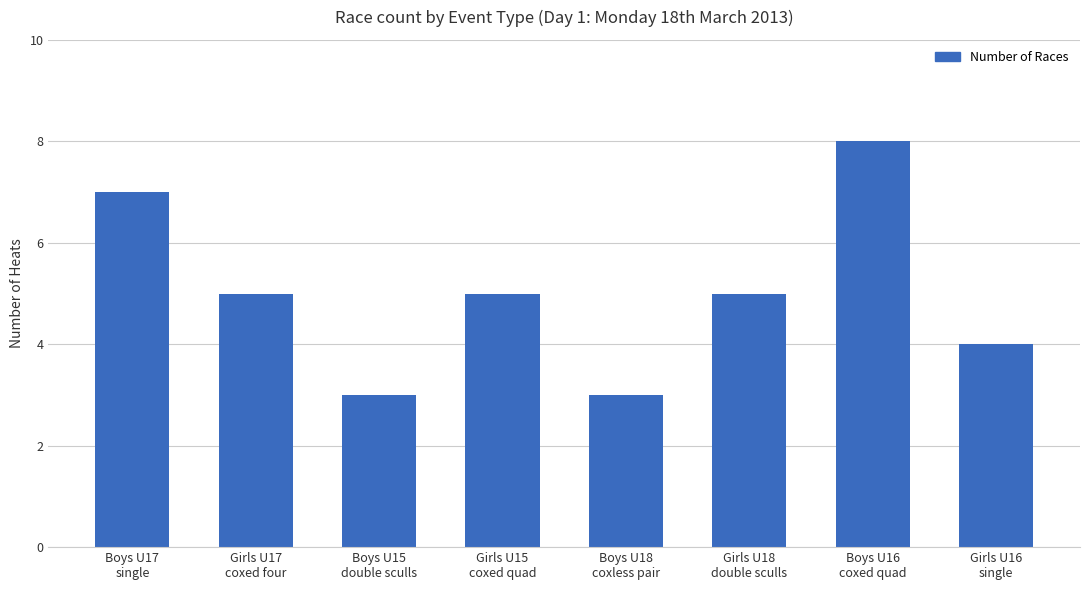

Approximately how many times larger is the value at Girls U15
coxed quad compared to Boys U15
double sculls?

1.7